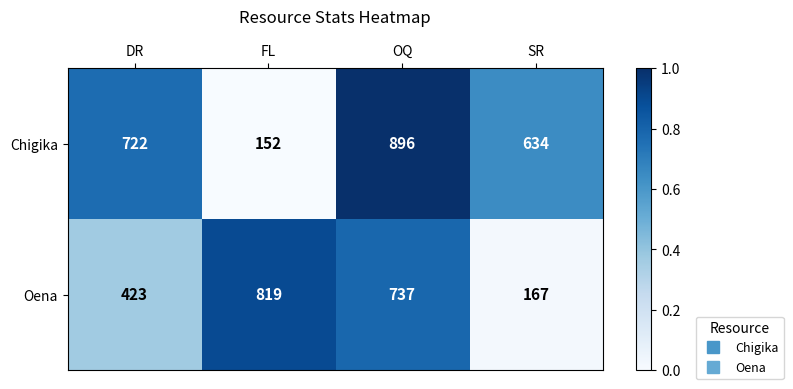

At which category does the chart reach its peak across all series?

OQ